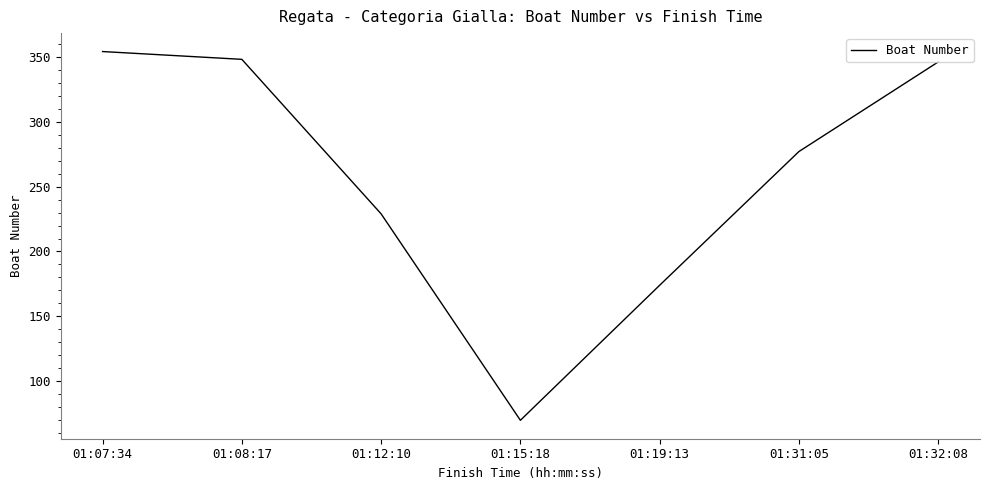

What is the change in value from 01:19:13 to 01:31:05?

+103